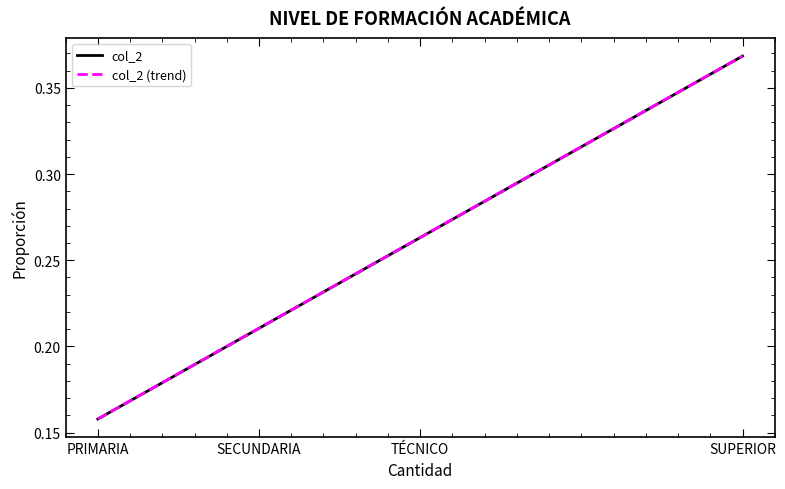

Does the chart display data point markers on the line(s)?

No